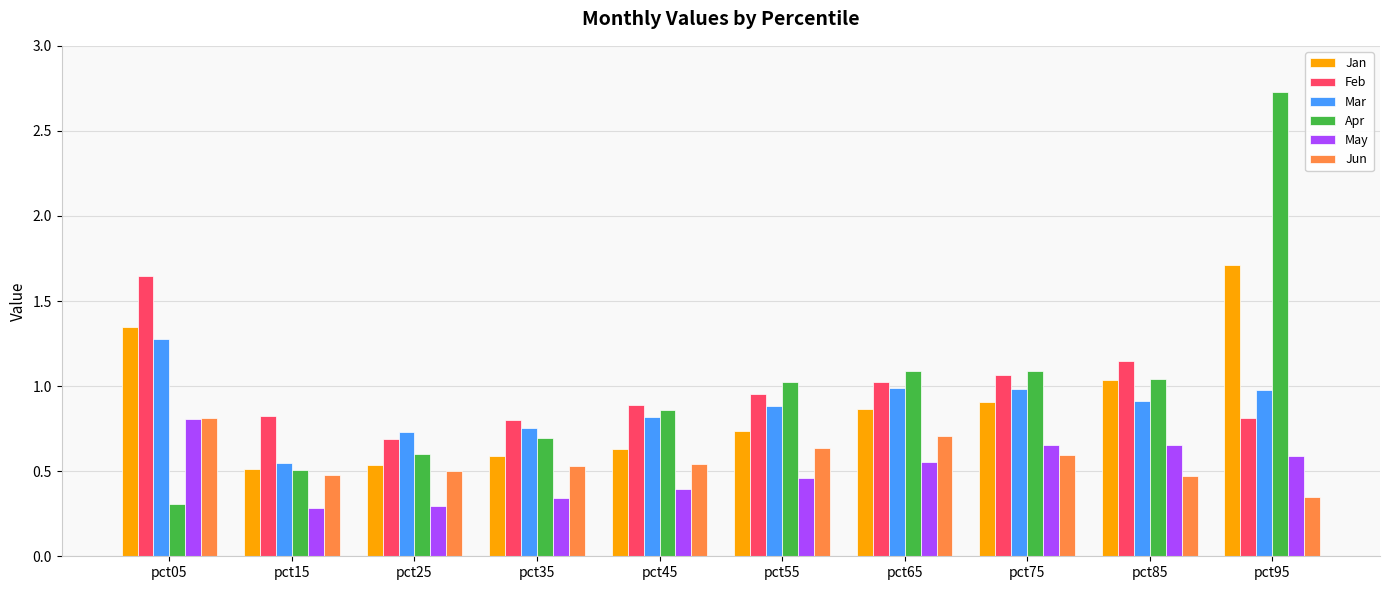

True or false: May has a value of 0.5 at pct45.

False